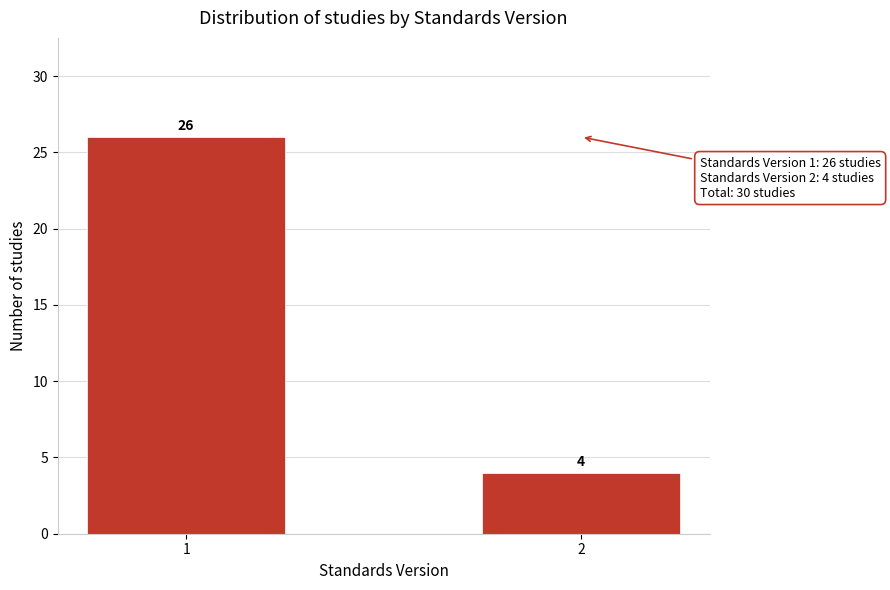

Reading left to right, transcribe all the data shown in this chart.

1=26	2=4